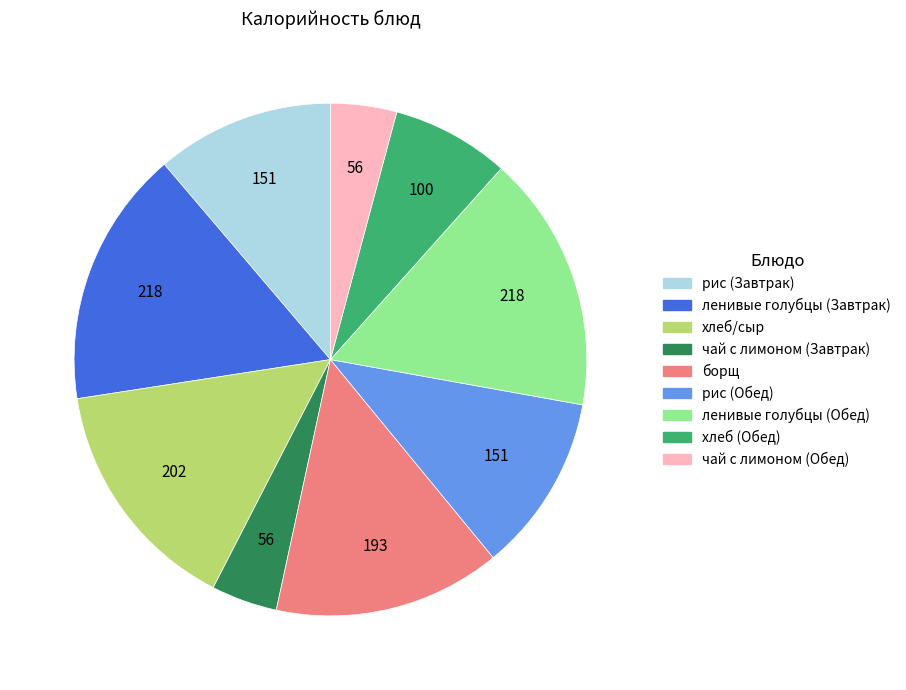

Do рис (Завтрак) and рис (Обед) together represent more than half of the pie?

No